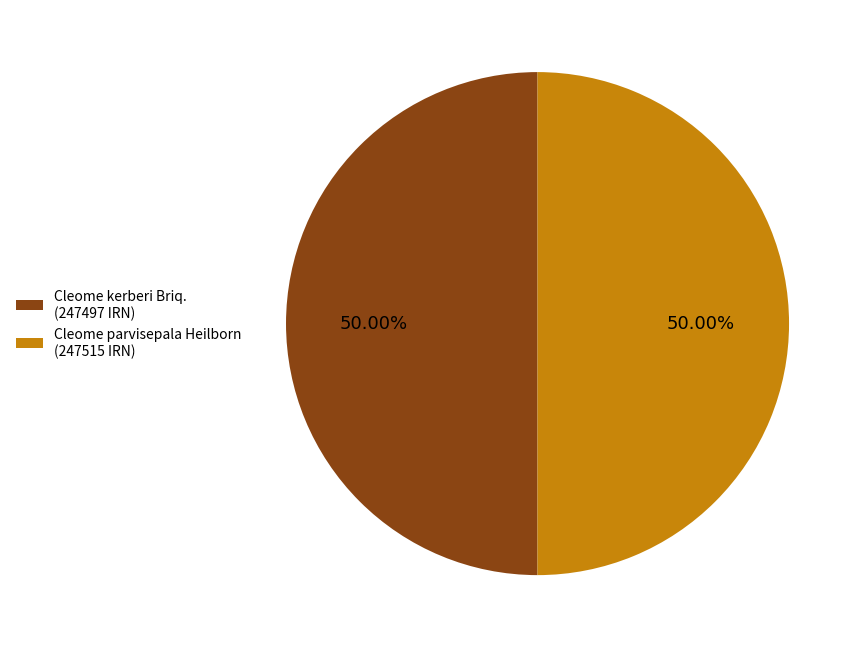

The Cleome kerberi Briq. slice represents 36% of the pie. True or false?

False